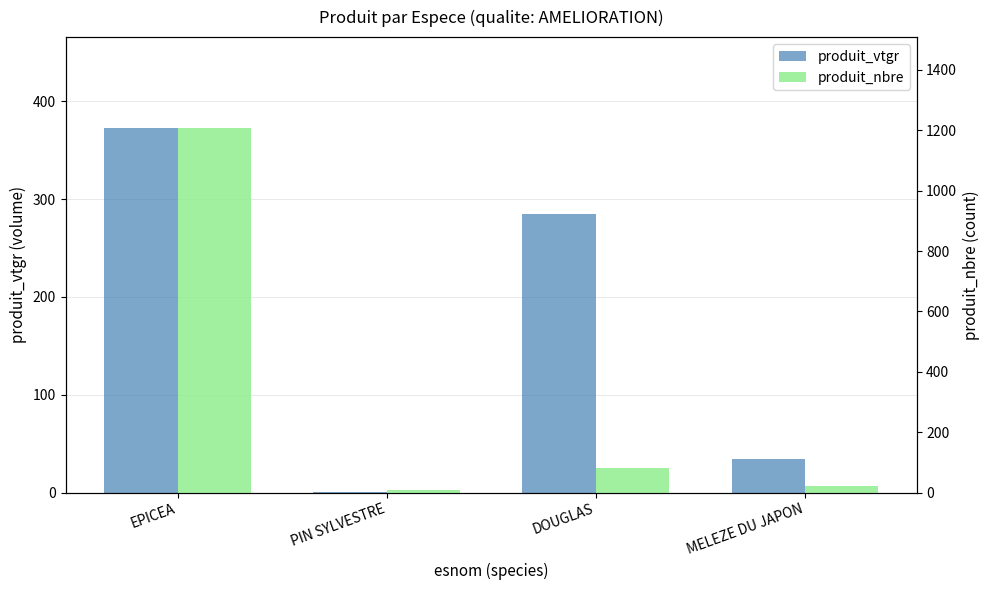

What are all the series names shown in the legend?

produit_vtgr, produit_nbre